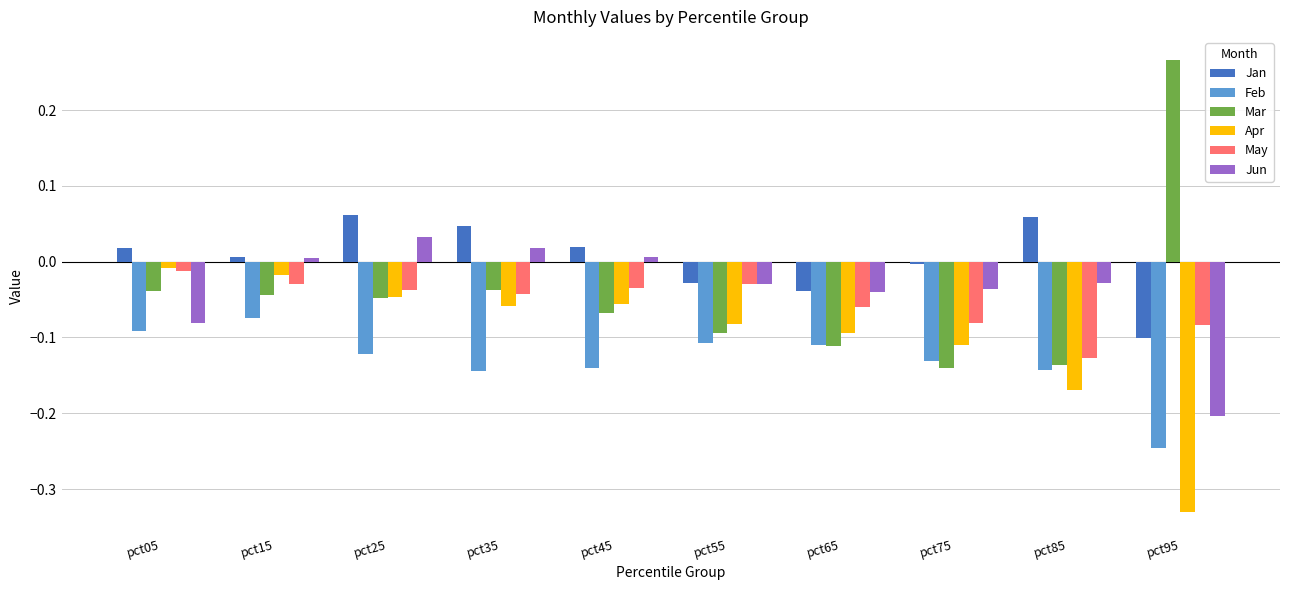

Is the value of Feb at pct05 greater than the value of Mar at pct05?

No